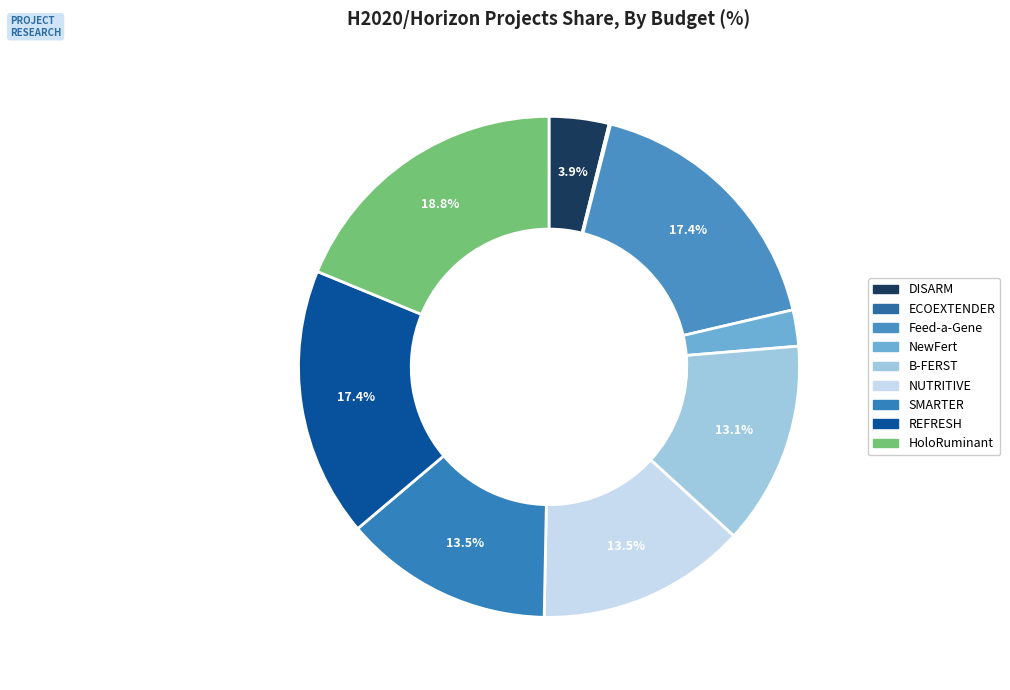

Is it true that Feed-a-Gene is 31% of the pie?

False